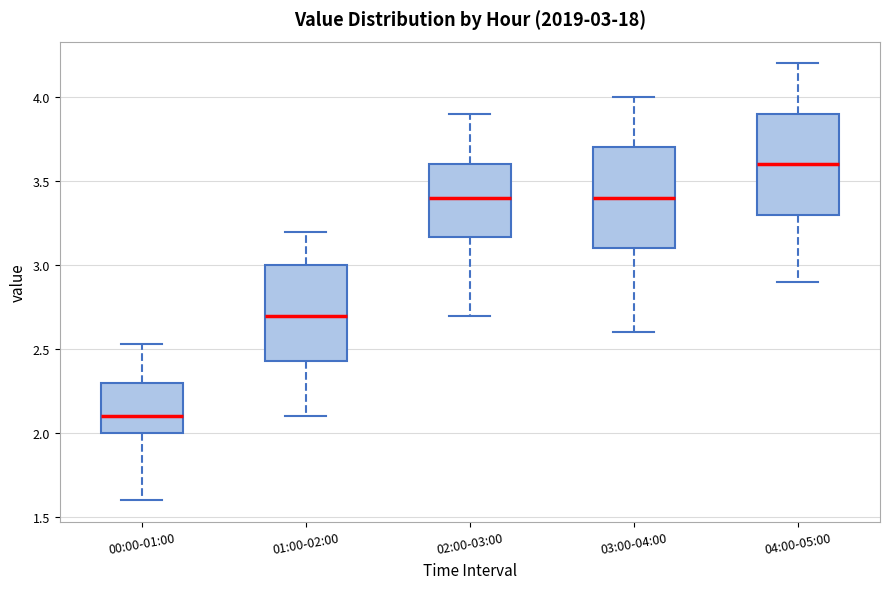

Which box's median line is the highest?

04:00-05:00